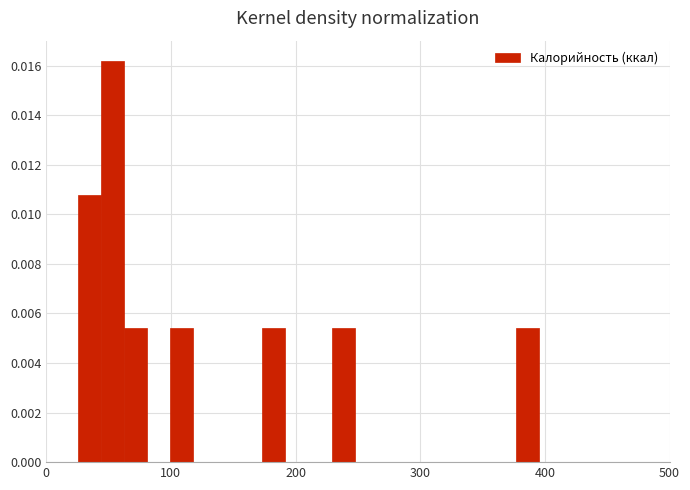

Around what value on the x-axis is the tallest bar? Give the approximate position of its centre, as read against the axis.

50